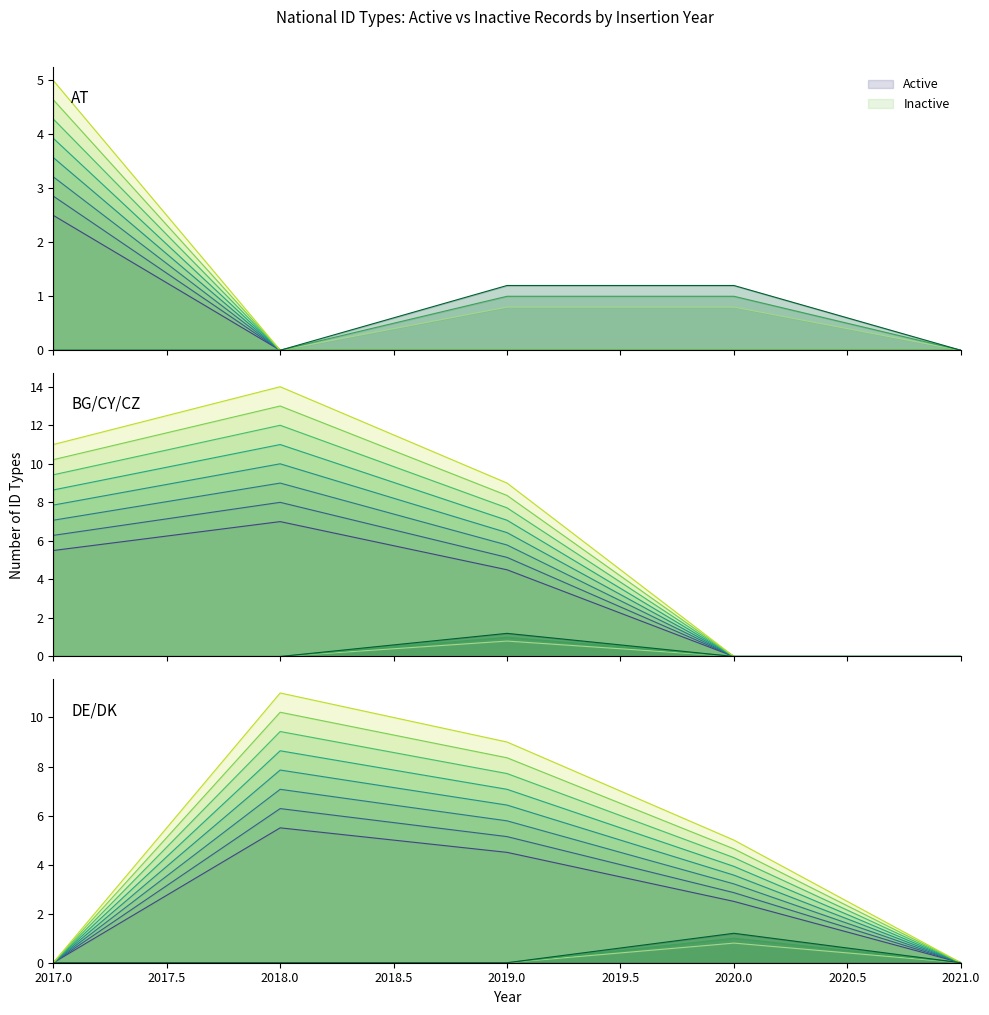

Which series has the largest total across all categories?

Active